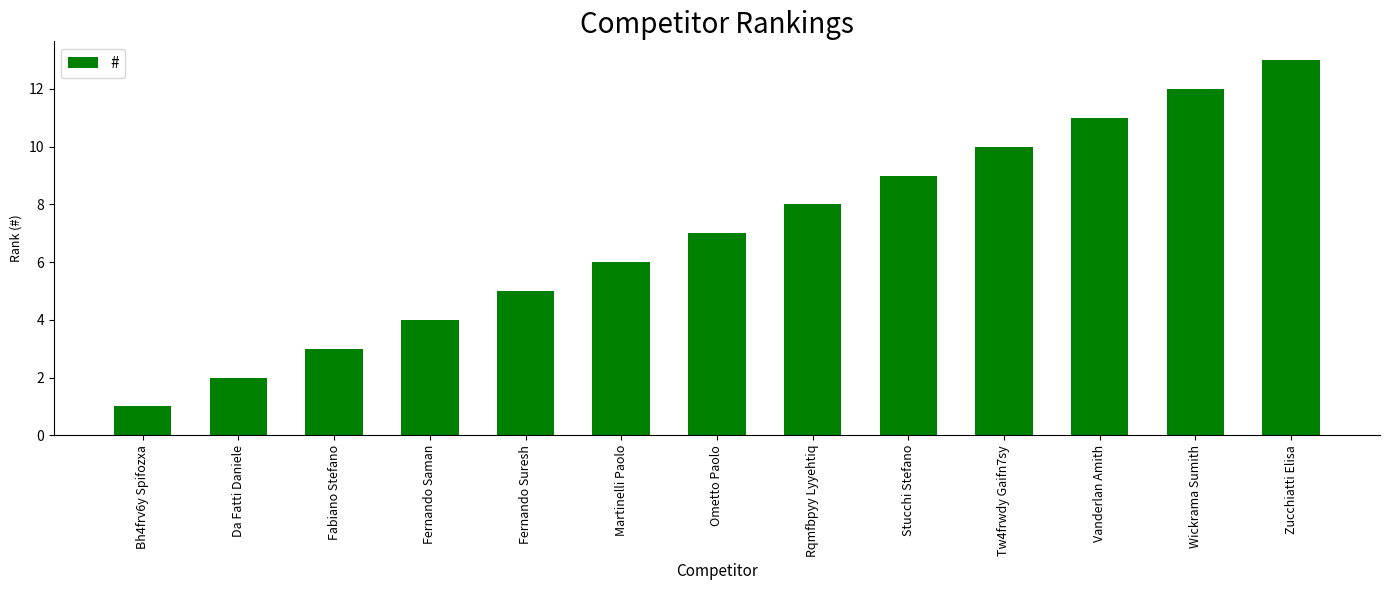

Reading left to right, what are all the values shown in this chart?

1	2	3	4	5	6	7	8	9	10	11	12	13